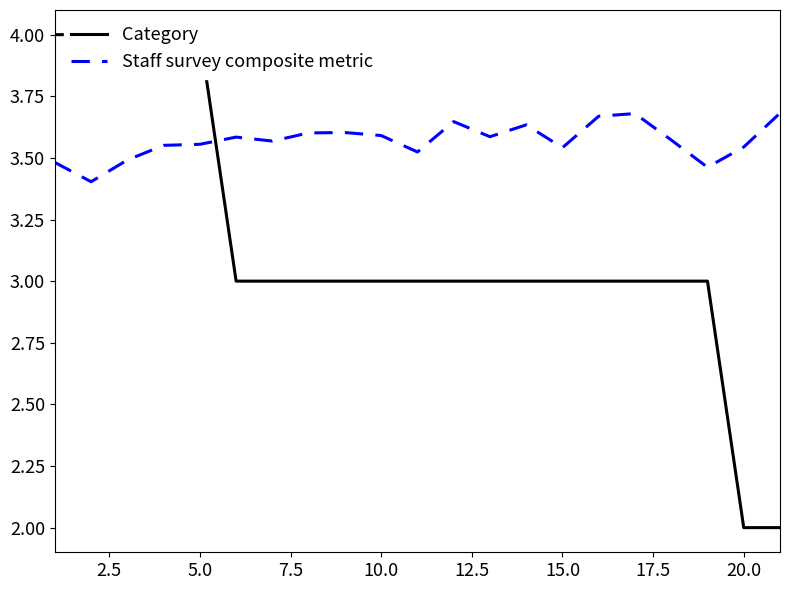

Between 14 and 19, which series saw the biggest shift?

Category